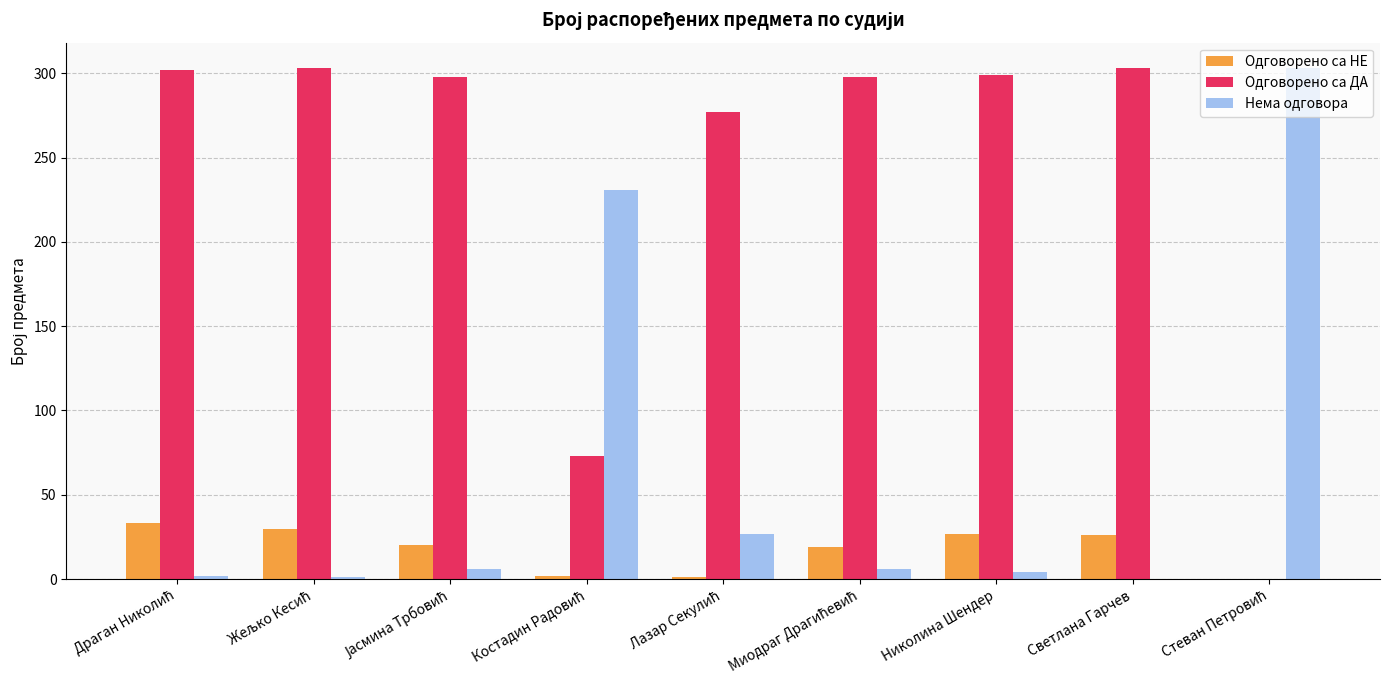

What is the sum of all Одговорено са ДА values?

2153